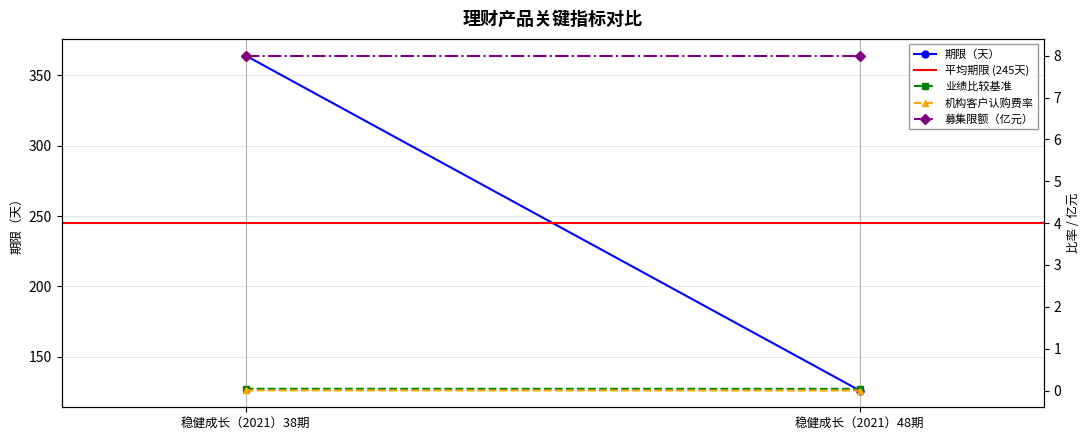

Is it true that 募集限额（亿元） equals 8.0 at 稳健成长（2021）38期?

True